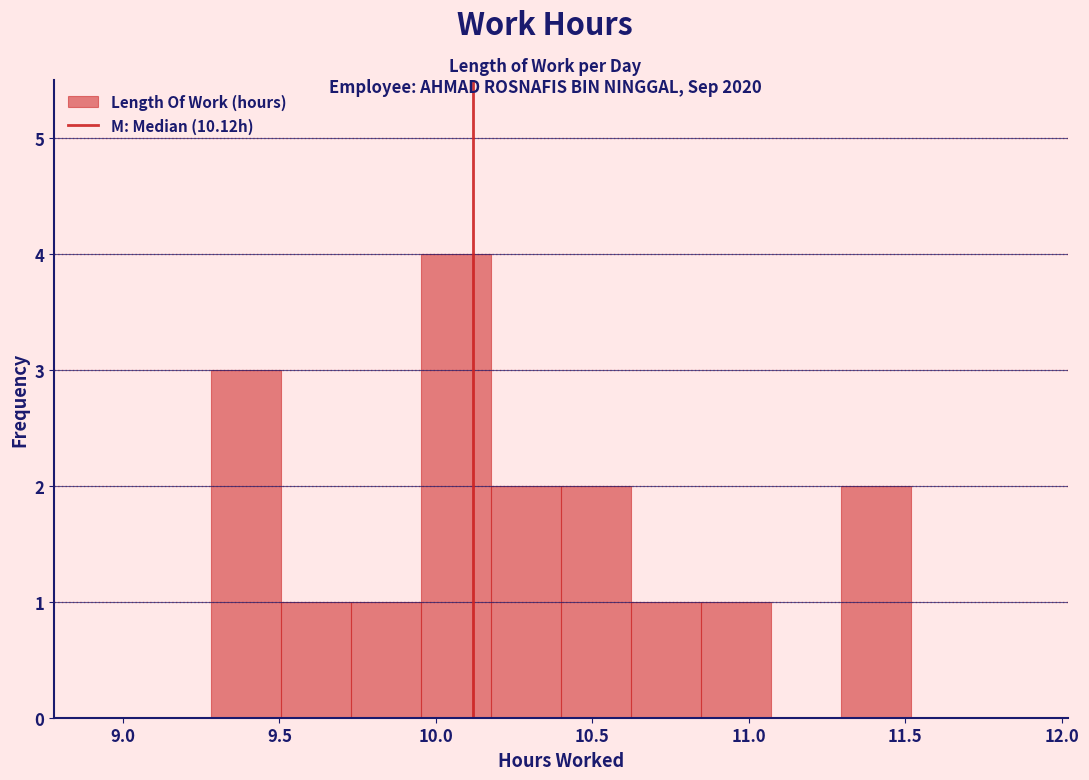

Over which range of the x-axis is the bar tallest?

9.95 to 10.20